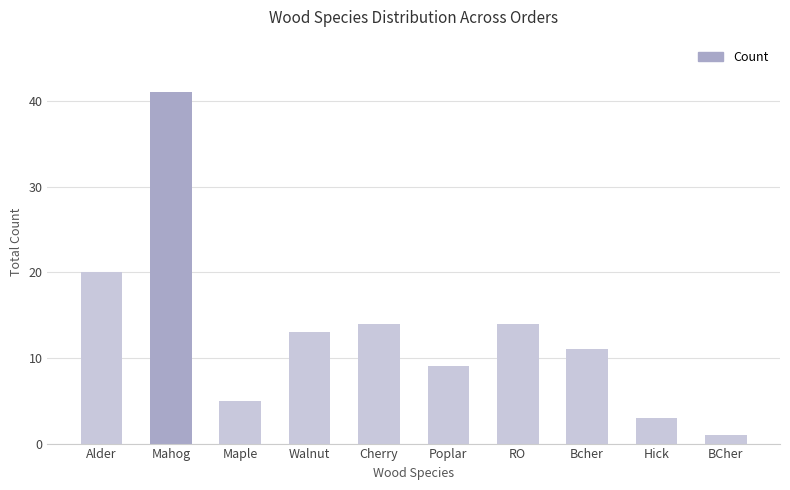

At which label does the data first exceed 13?

Alder